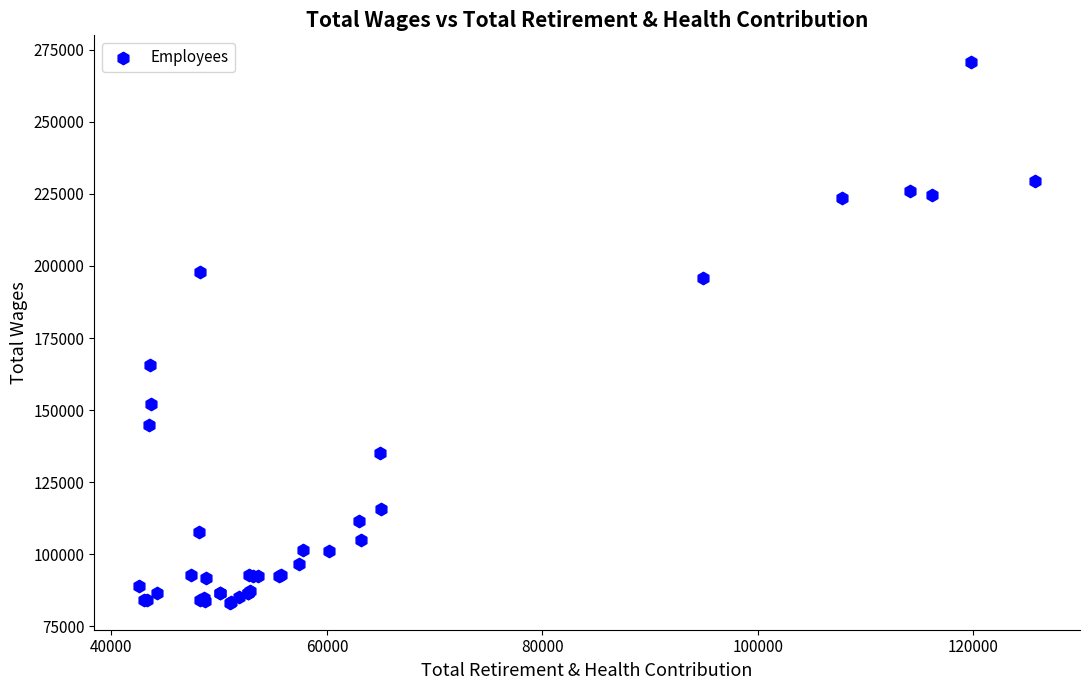

What Y value in the scatter plot is closest to 176906?

165751